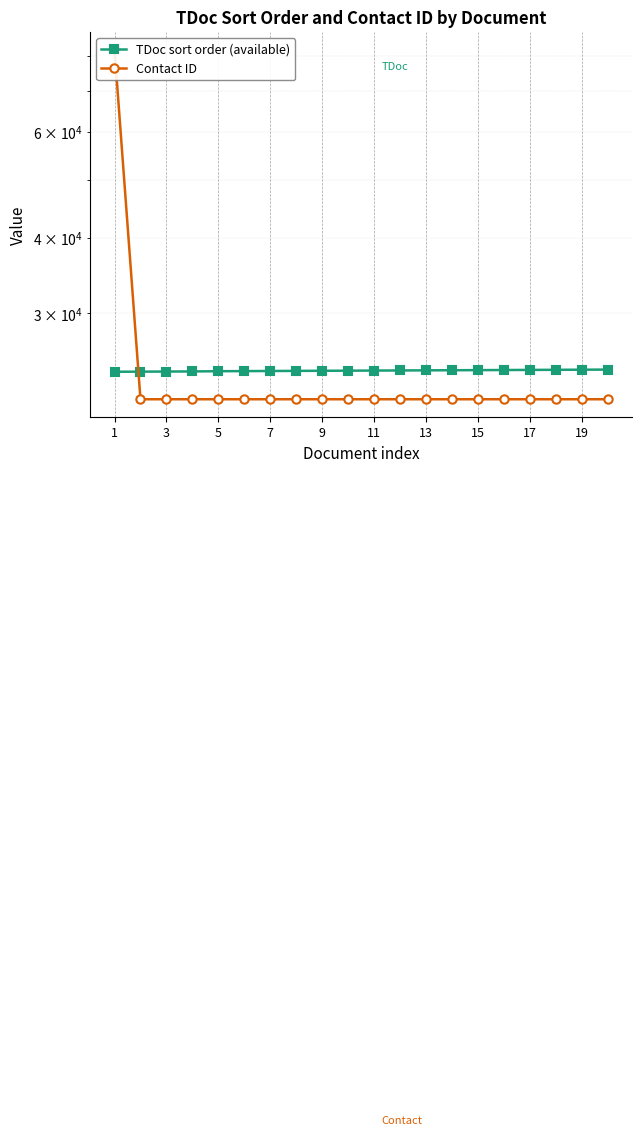

Between 15 and 16, which series saw the biggest shift?

TDoc sort order (available)